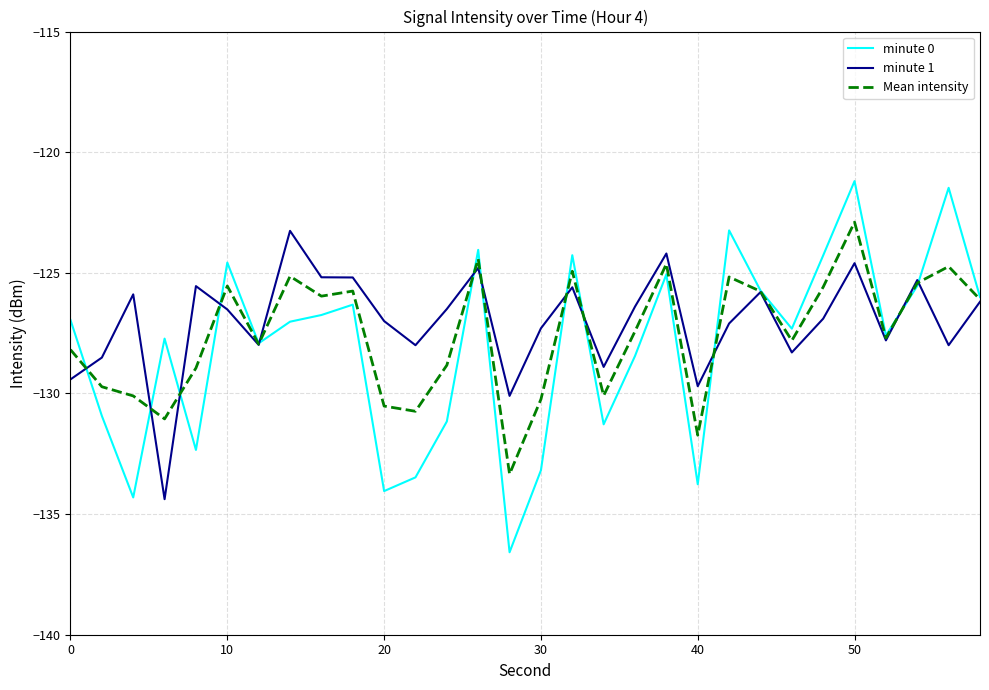

What is the highest value of the minute 1 series?

-123.3